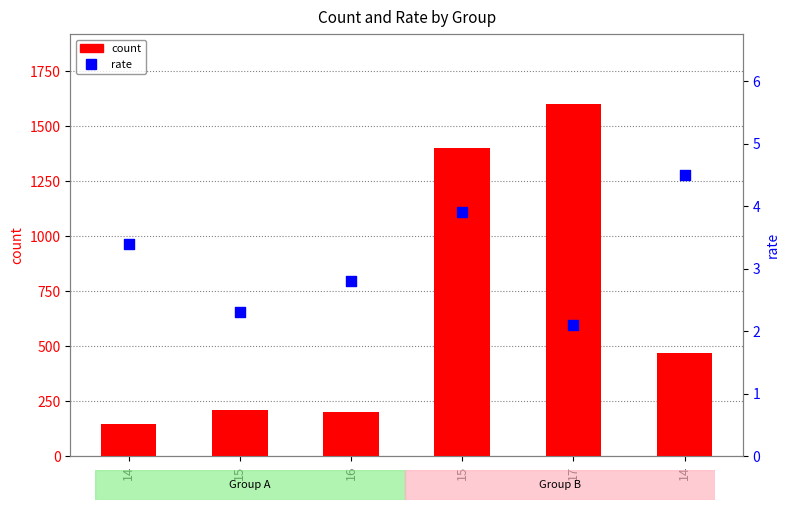

What are all the series names shown in the legend?

count, rate